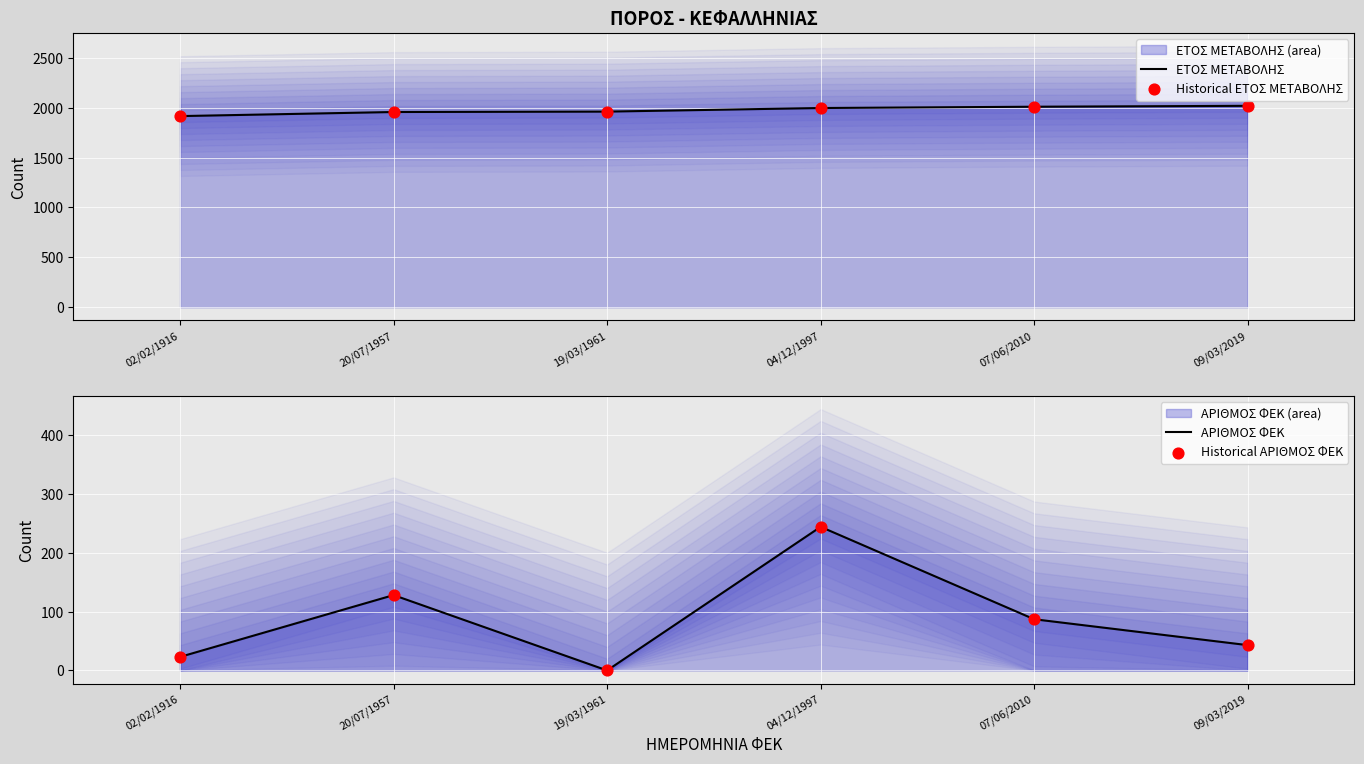

What is the total value across all series at 19/03/1961?

3922